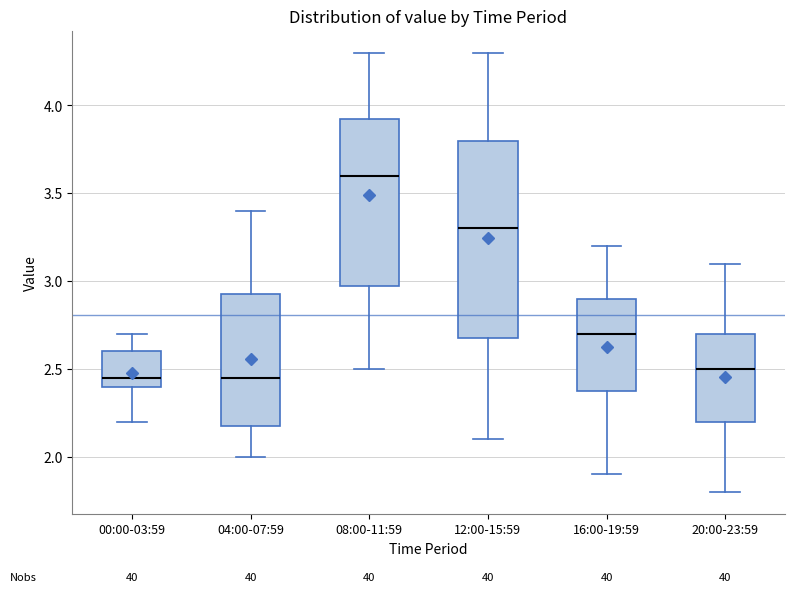

Where does the median line of the box for 00:00-03:59 sit on the y-axis? The values are not printed on the chart, so give them approximately, as read against the axis.

2.45